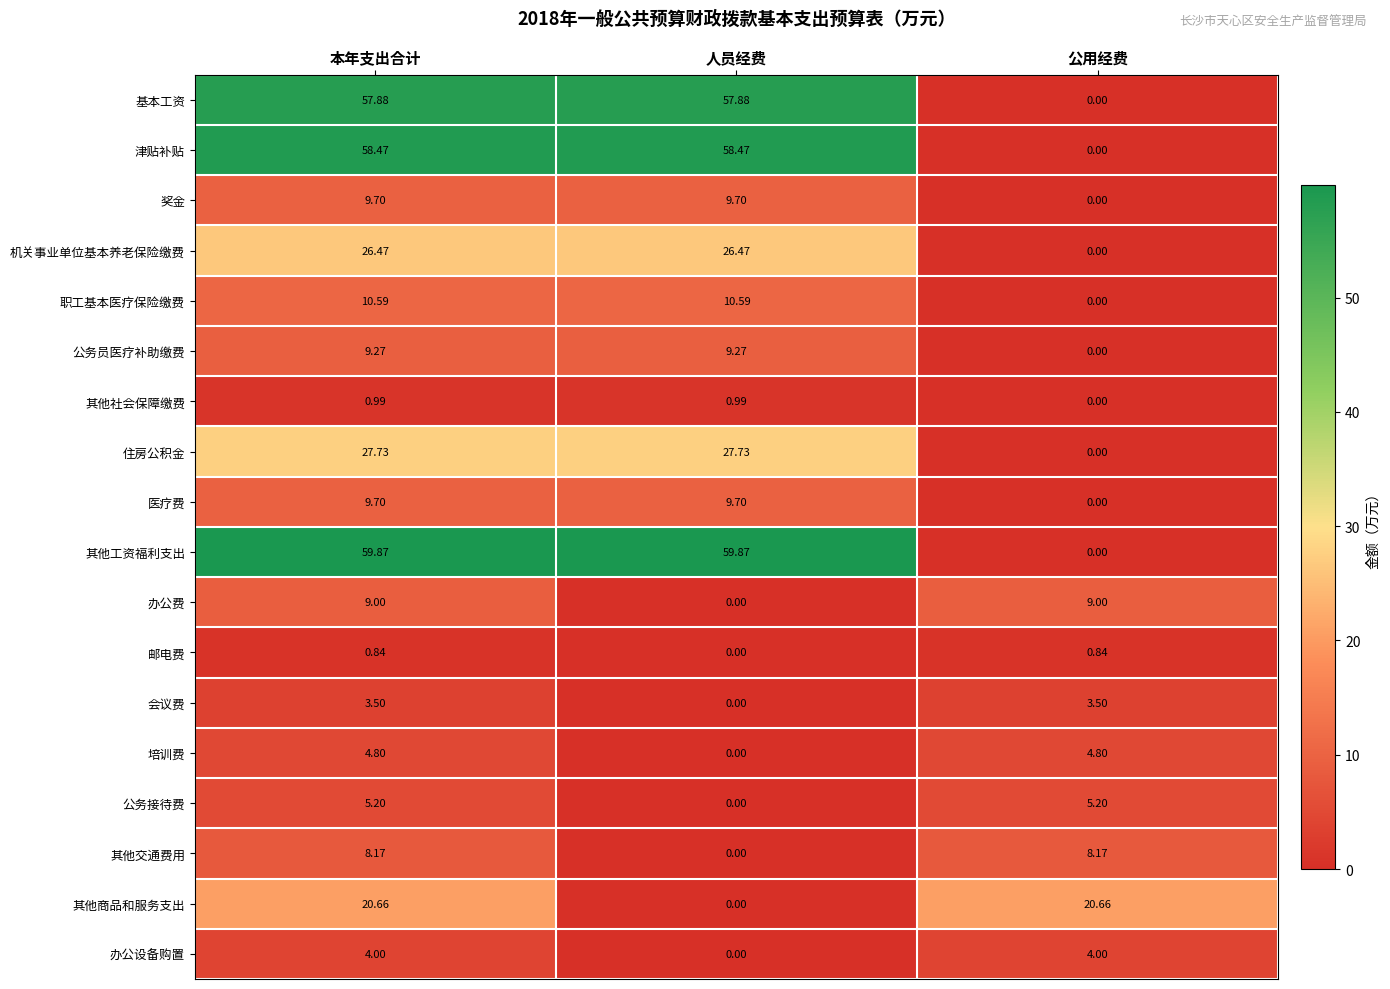

Between 本年支出合计 and 人员经费, which series saw the biggest shift?

其他商品和服务支出